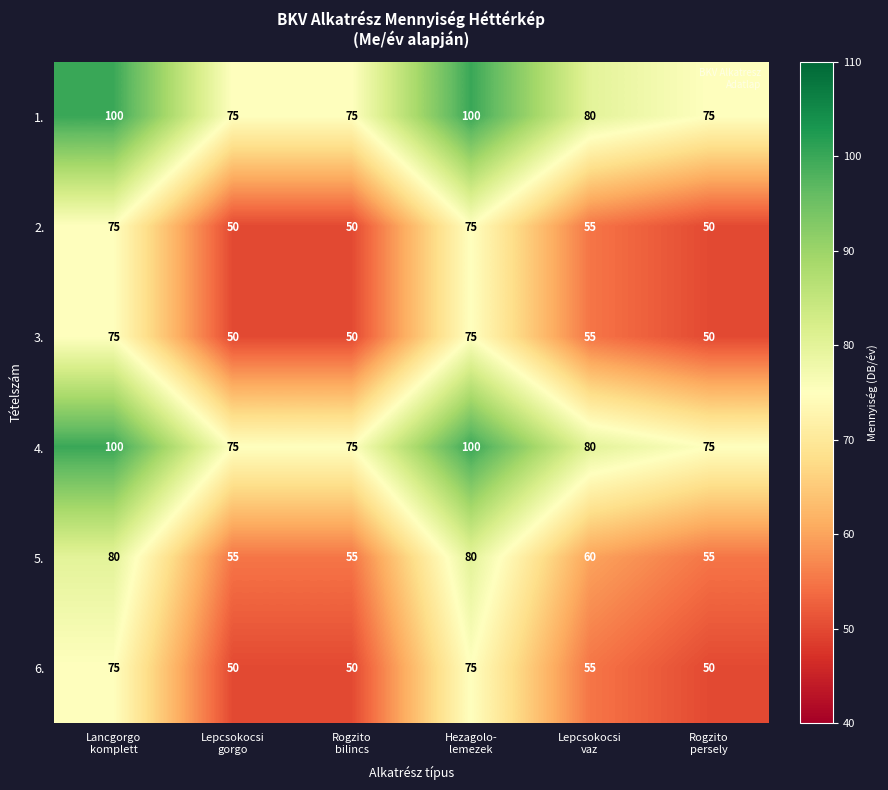

How many values in the 4. series are below 80?

3